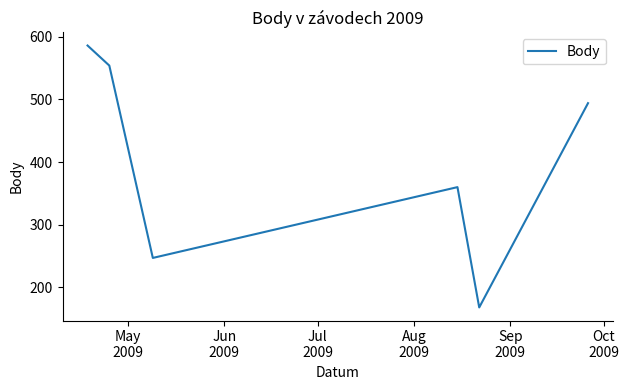

What is the maximum value shown in the chart?

586